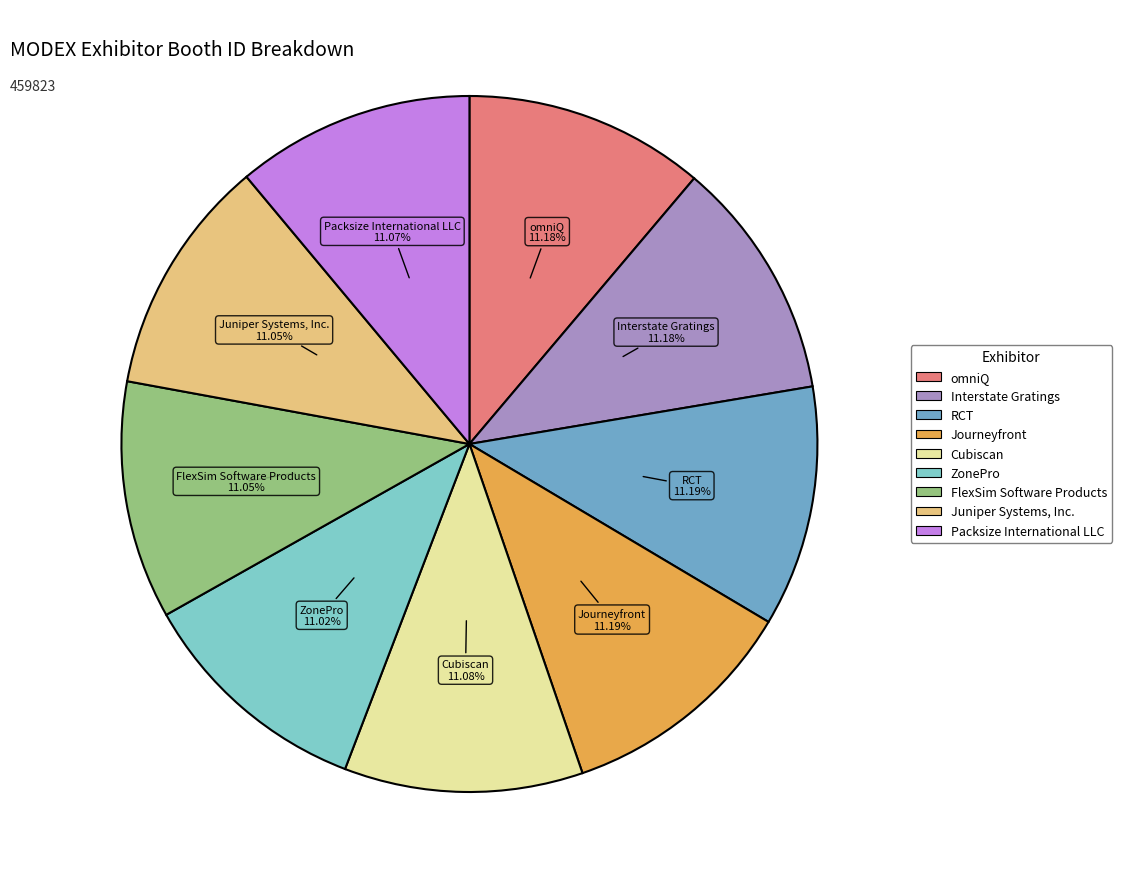

What percentage do ZonePro and Interstate Gratings together represent?

22.2%